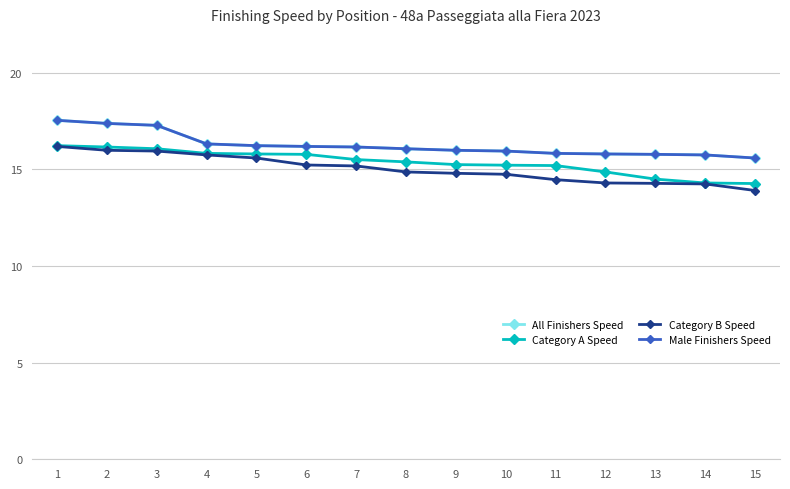

The value of All Finishers Speed at 6 is 16.2. True or false?

True